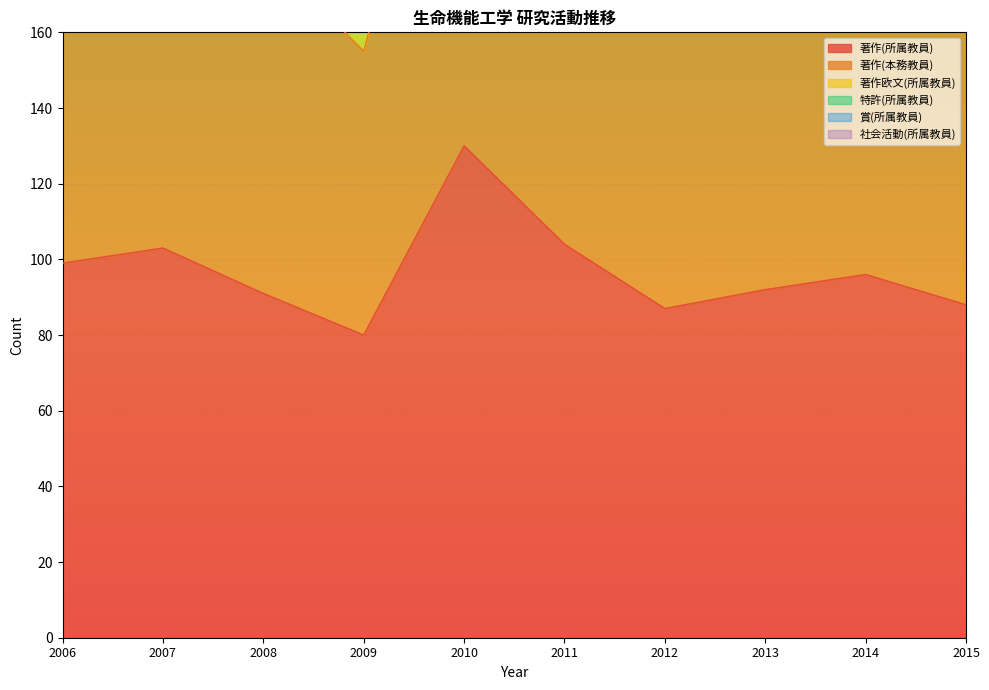

What is the value of the 特許(所属教員) point at the 3rd from the left?

1